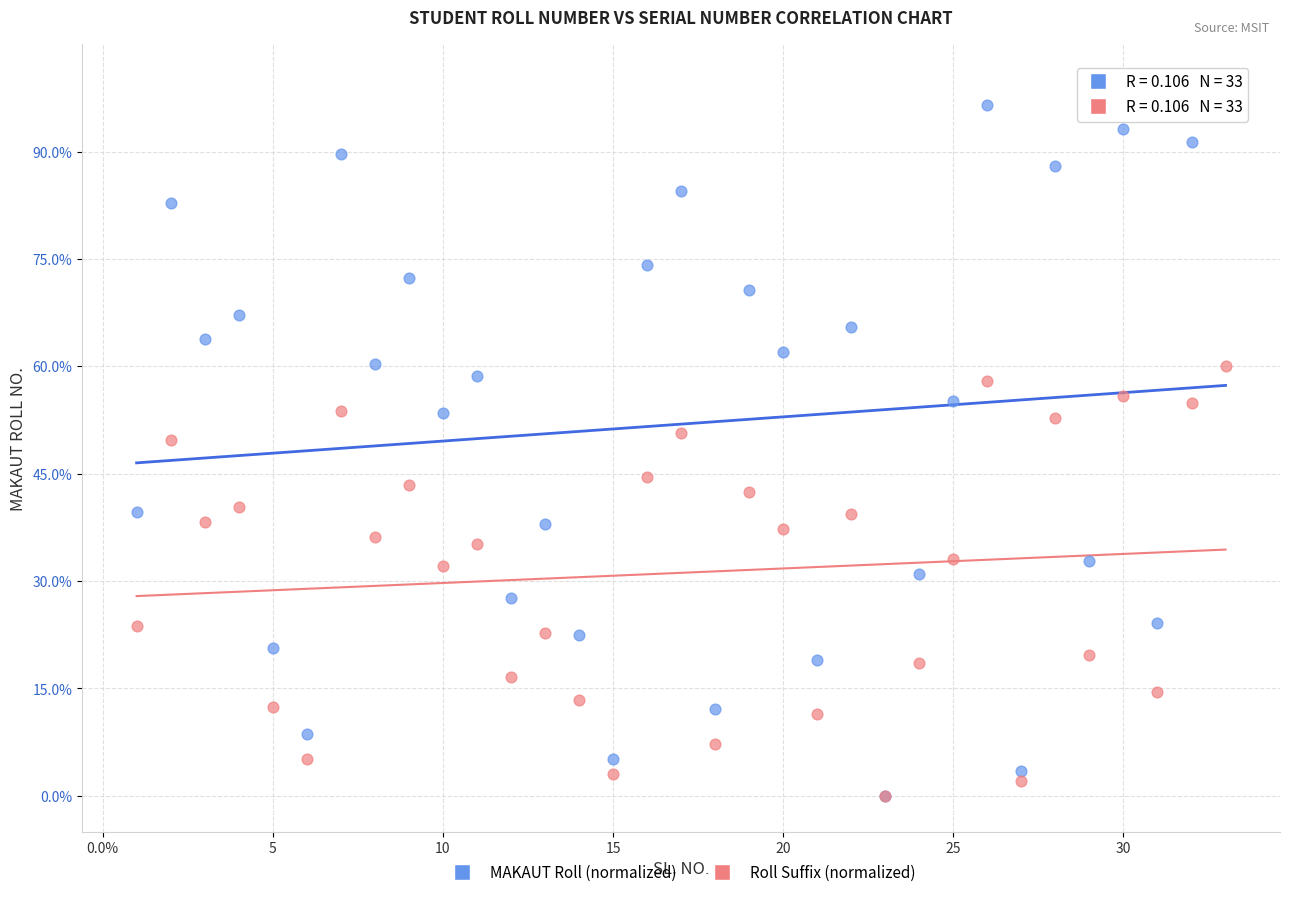

What are all the series names shown in the legend?

MAKAUT Roll (normalized), Roll Suffix (normalized)